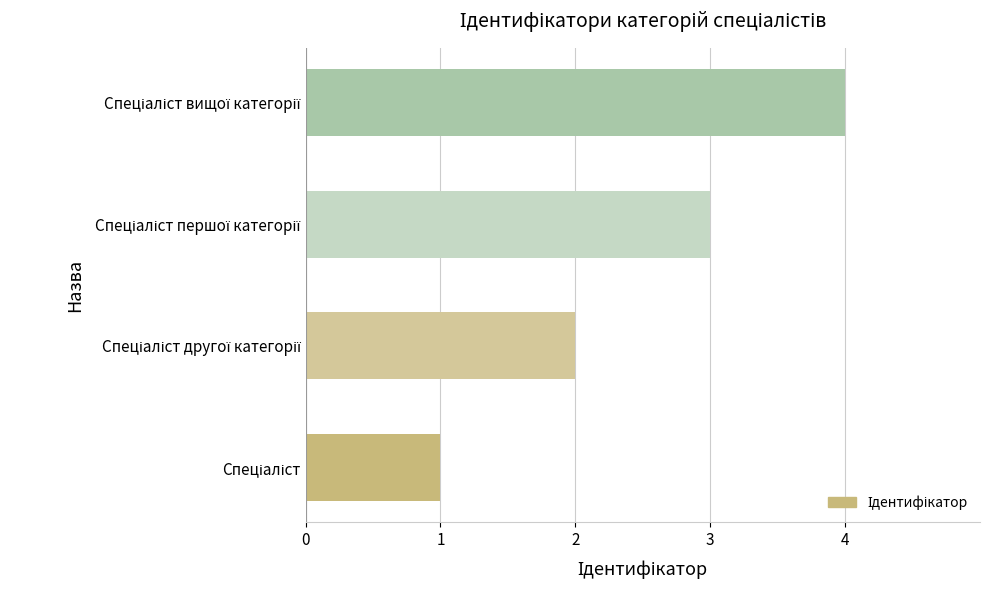

What is the greatest value displayed?

4